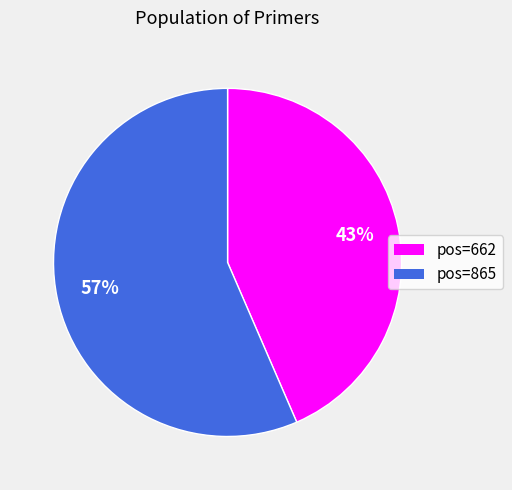

How many segments does this pie chart have?

2